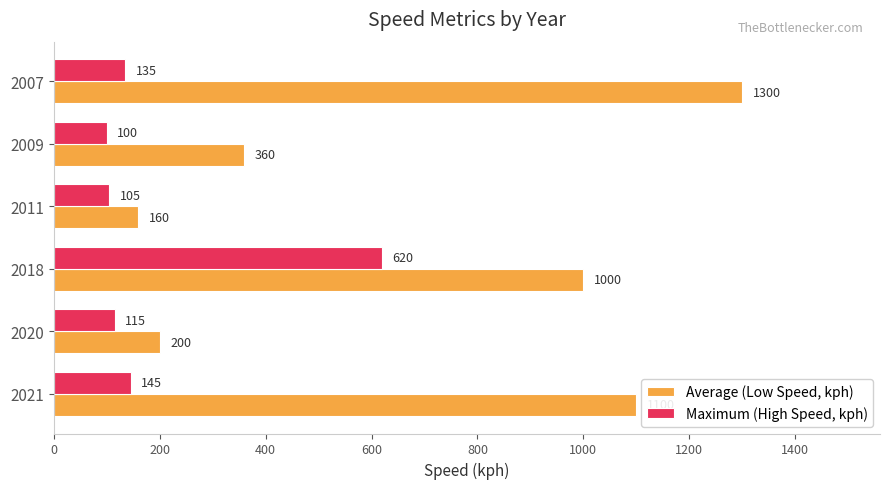

At which category is the sum across all series the highest?

2018